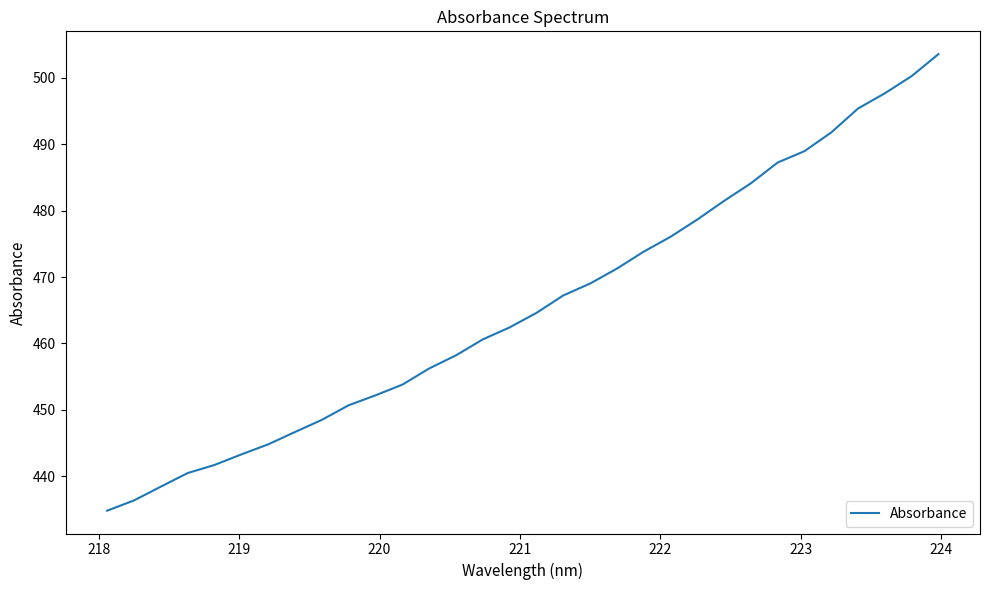

What is the maximum value shown in the chart?

503.6